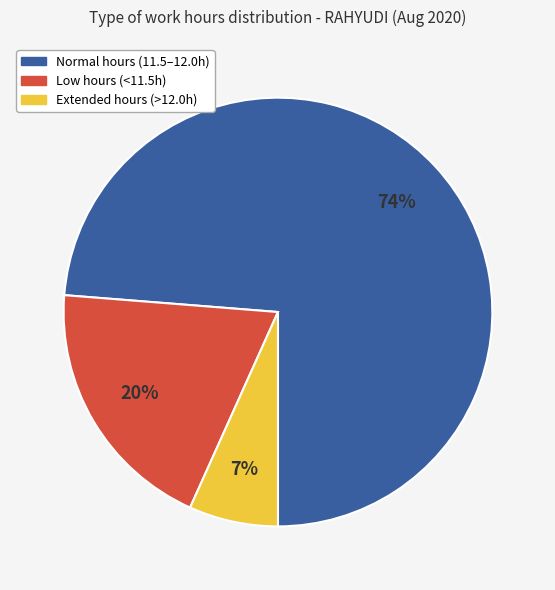

Is there a majority slice in this chart?

Yes